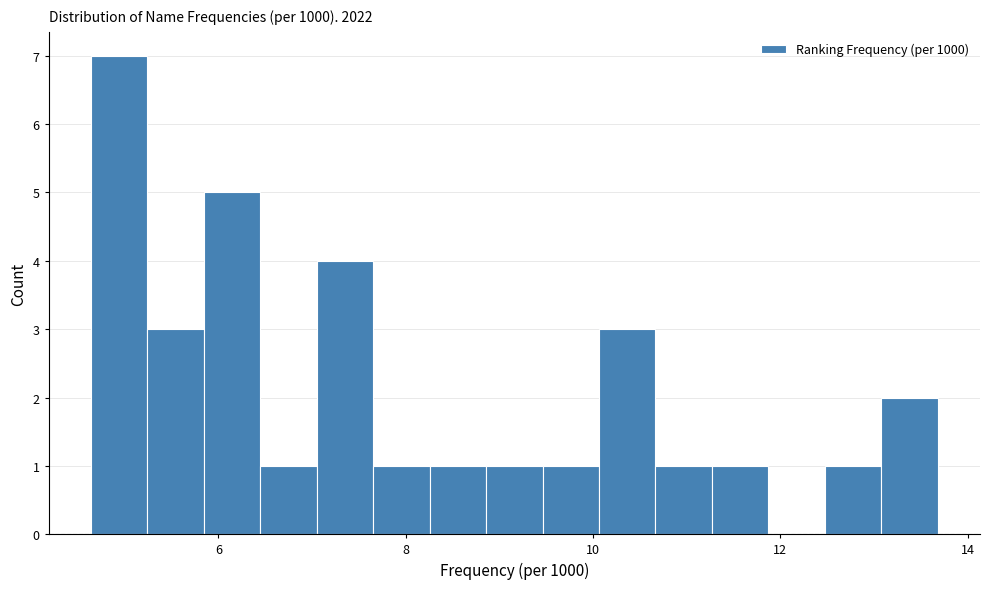

Around what value on the x-axis is the tallest bar? Give the approximate position of its centre, as read against the axis.

5.0